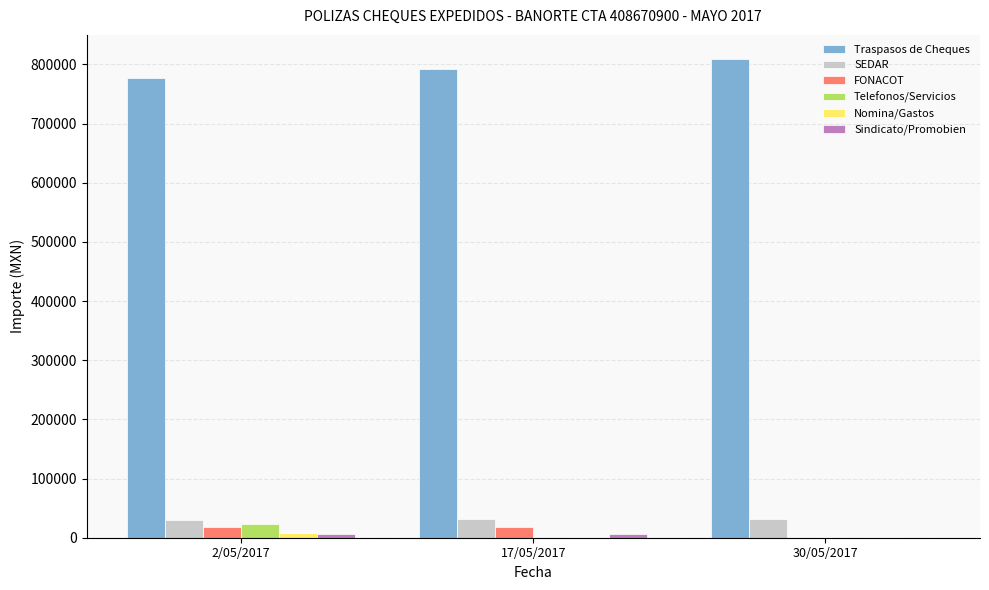

What is the total value across all series at 17/05/2017?

846651.7